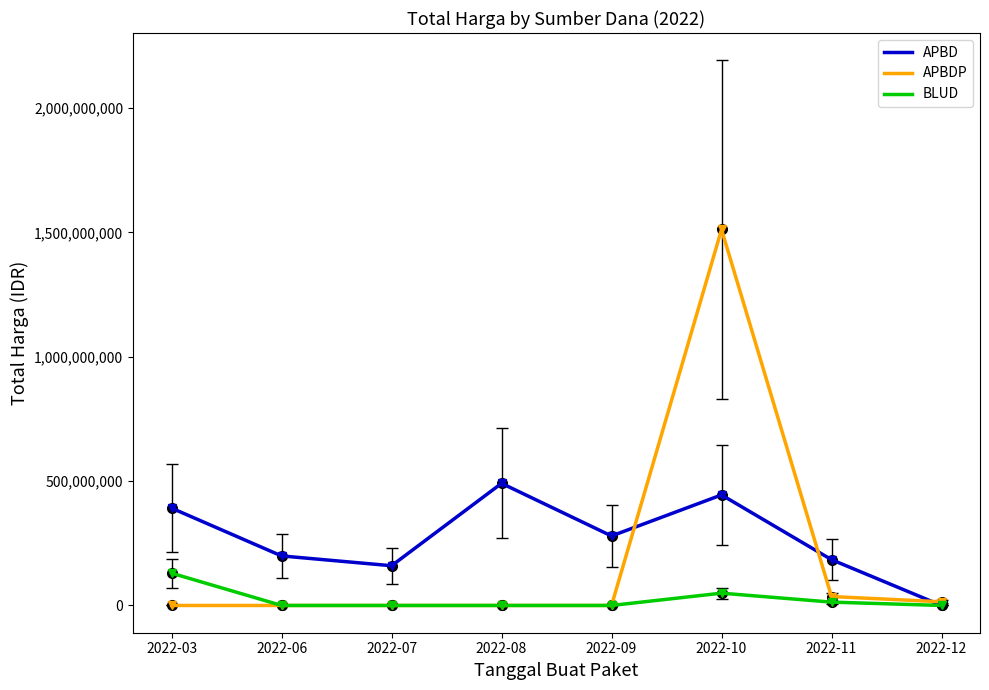

Count the number of categories in the chart.

8